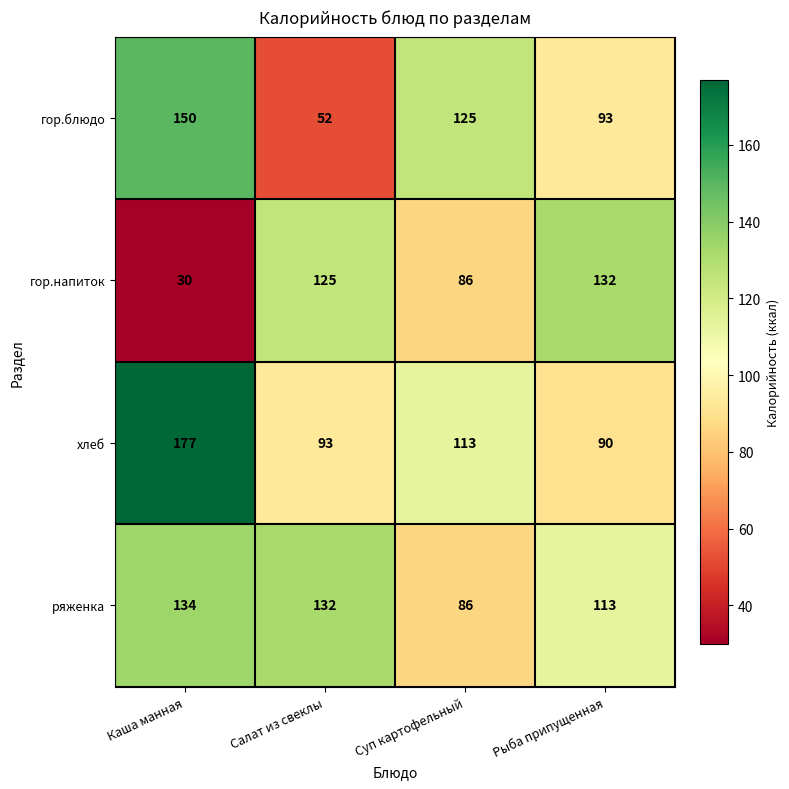

Rank the series at Салат из свеклы from highest to lowest value.

ряженка, гор.напиток, хлеб, гор.блюдо